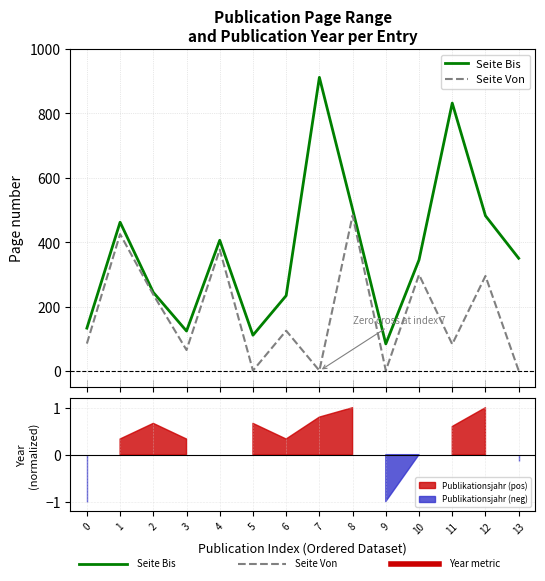

Where is Seite Von nearest to the value 242?

2